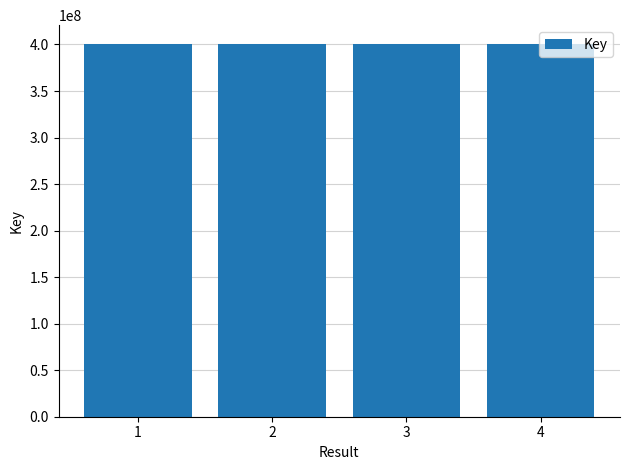

What is the maximum value shown in the chart?

400718205